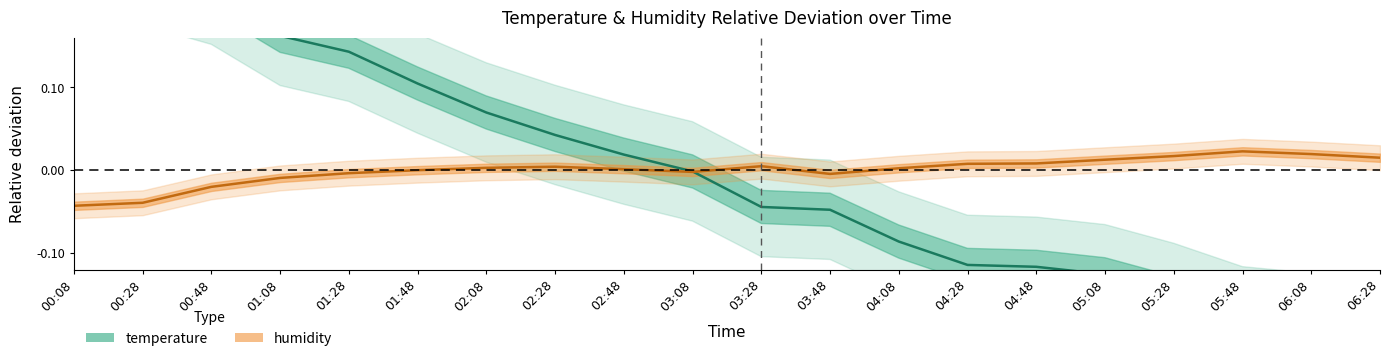

What position from the right is 06:28?

1